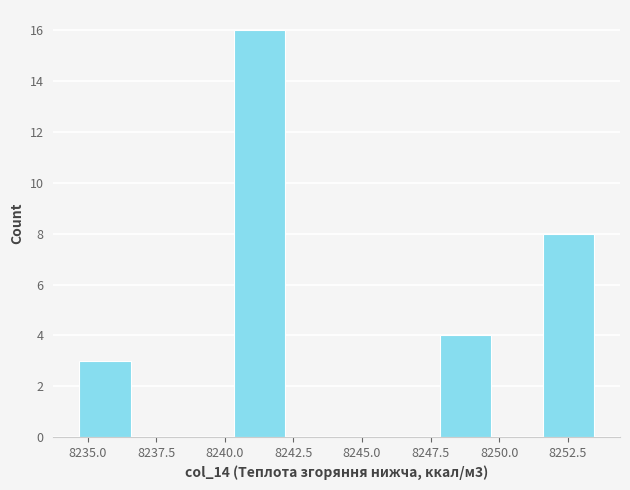

Around what value on the x-axis is the tallest bar? Give the approximate position of its centre, as read against the axis.

8241.5